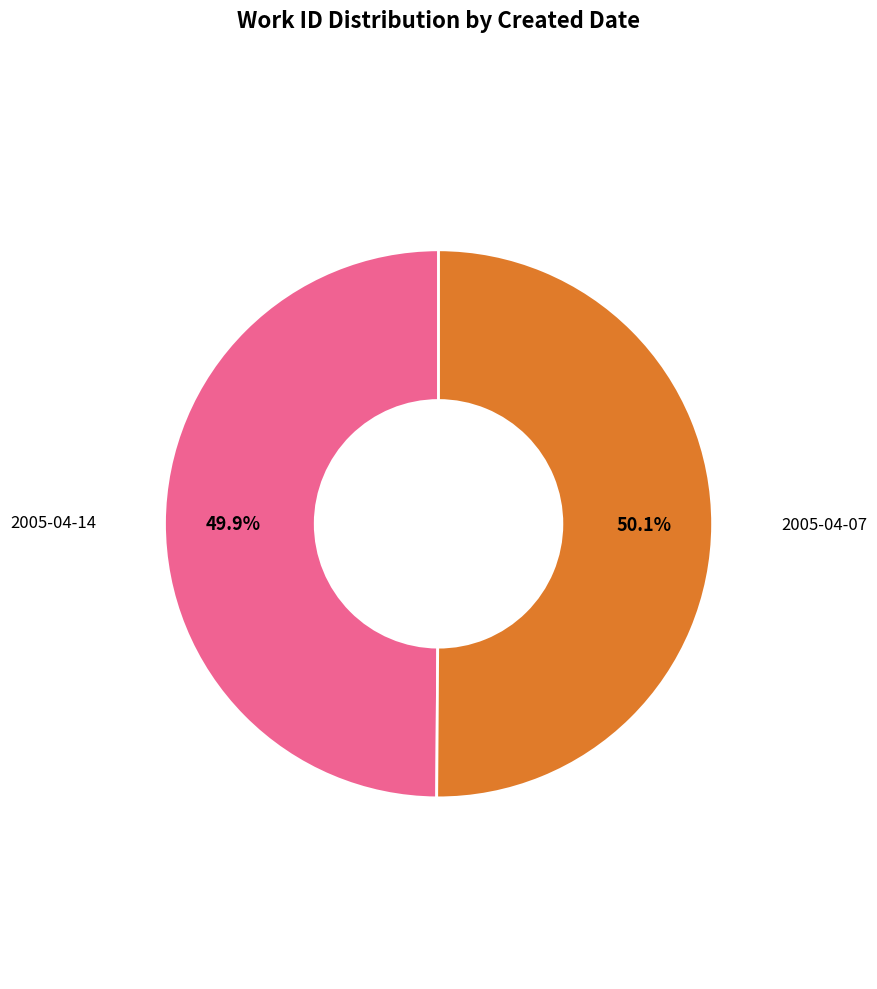

Is there any slice that represents more than half of the pie?

Yes